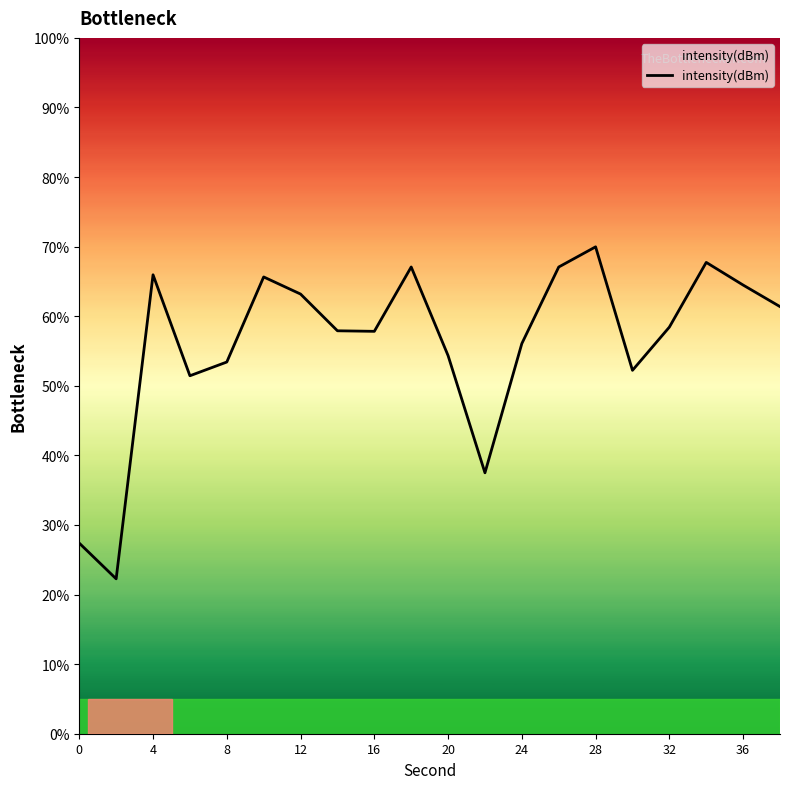

How many data points are less than 58?

10